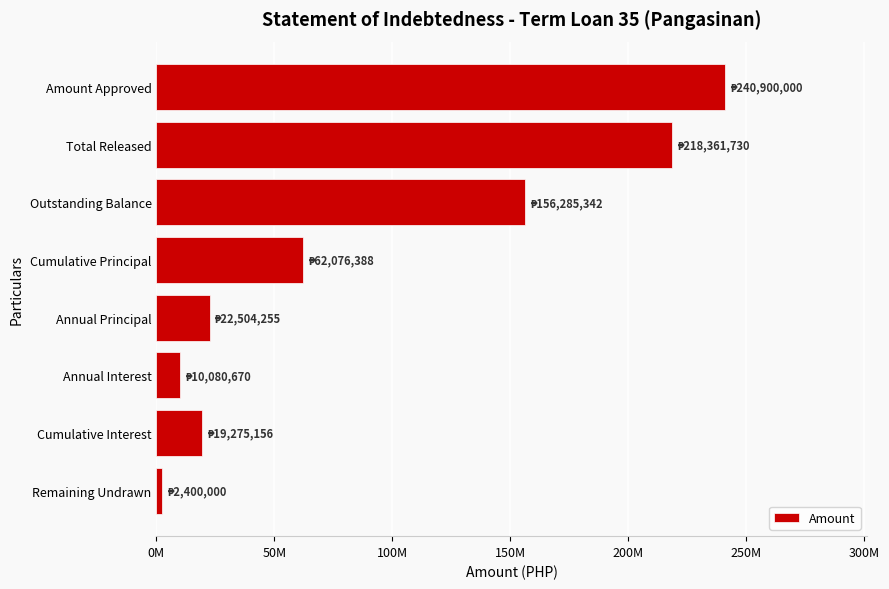

At which label is the value closest to 121650000?

Outstanding Balance